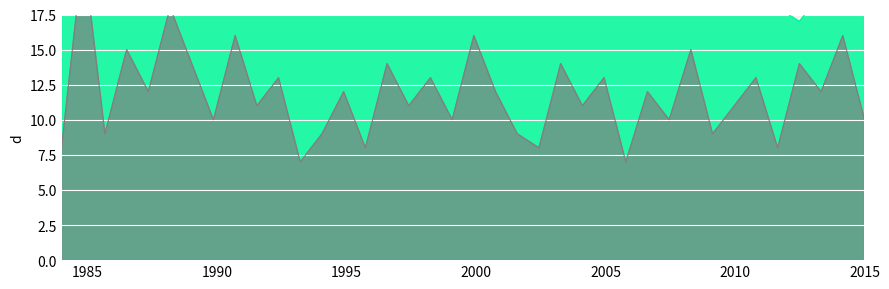

The 入团年龄 series shows 6 at 26. True or false?

False